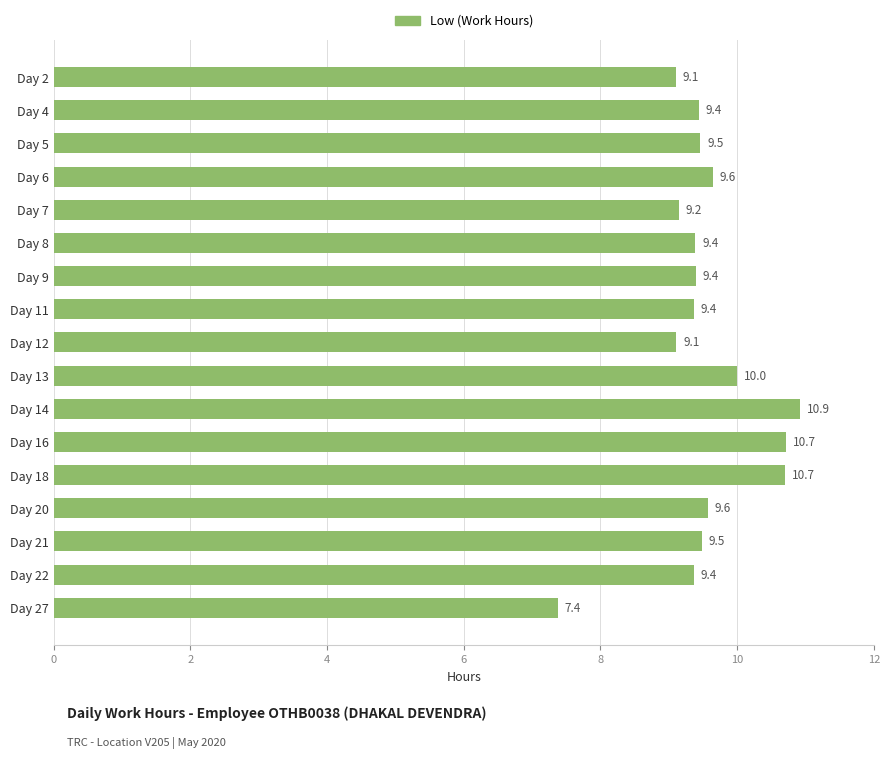

At which category does the chart reach its peak across all series?

Day 14